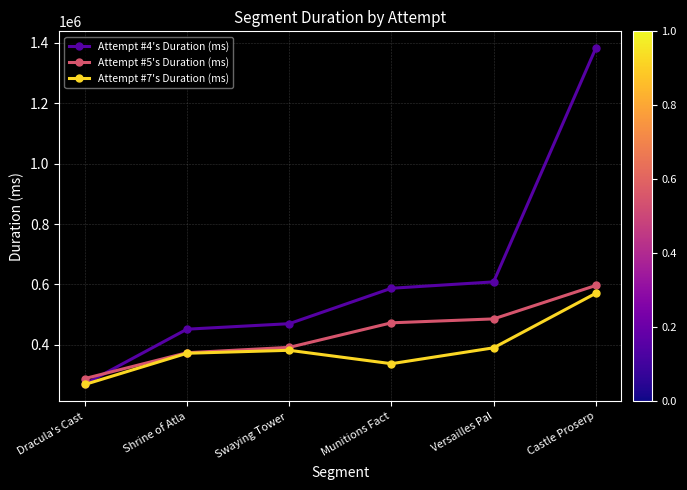

What is the approximate value of Attempt #4's Duration (ms) at Shrine of Atla, to the nearest 50?

451900